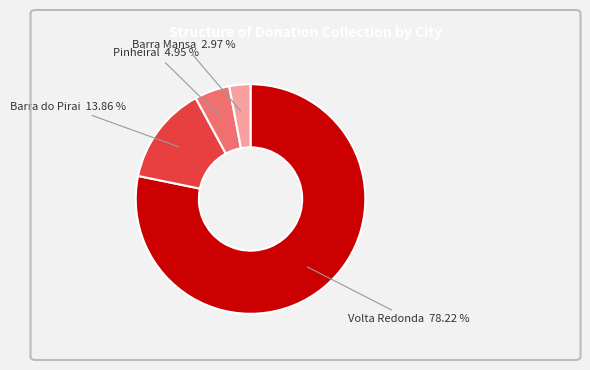

Rank the categories by value from lowest to highest.

Barra Mansa, Pinheiral, Barra do Pirai, Volta Redonda